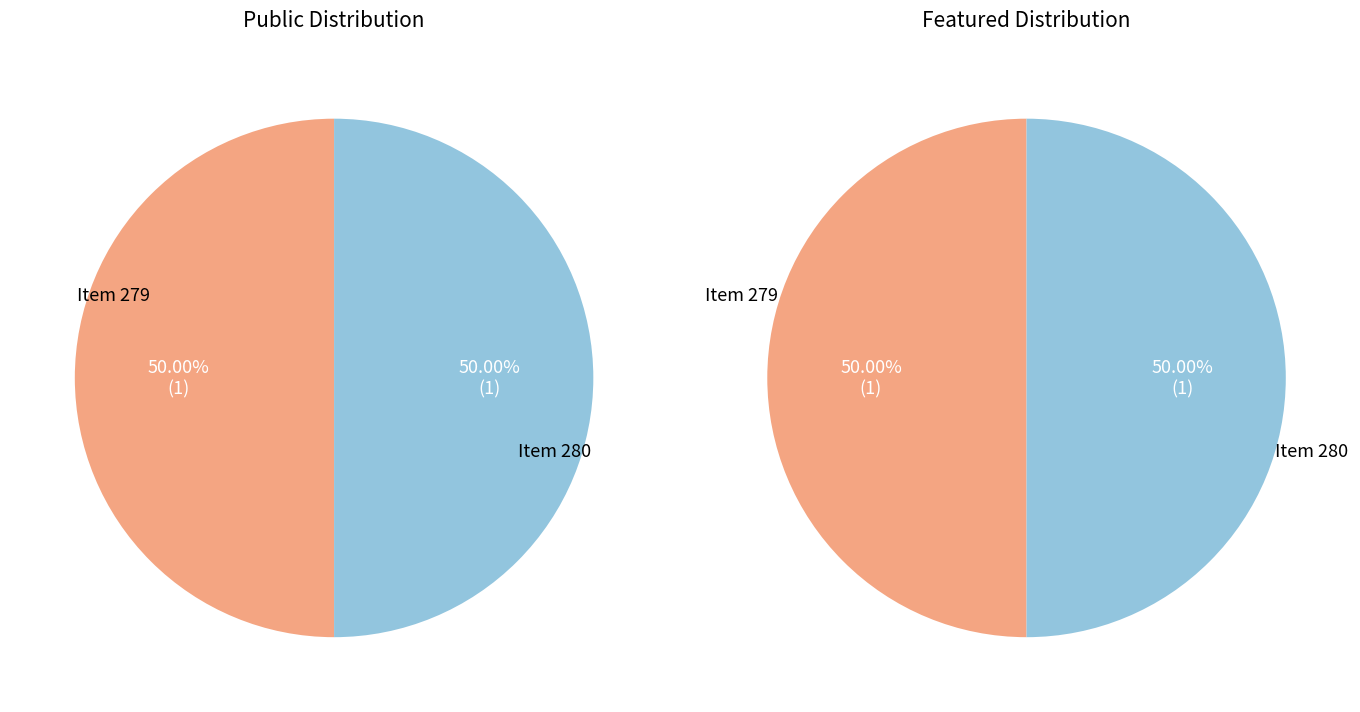

True or false: 280 accounts for 56% of the total.

False